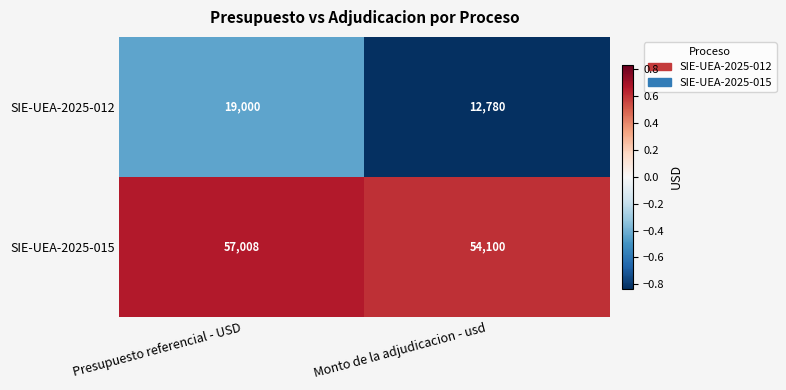

What is the difference between the highest and lowest values at Monto de la adjudicacion - usd?

41320